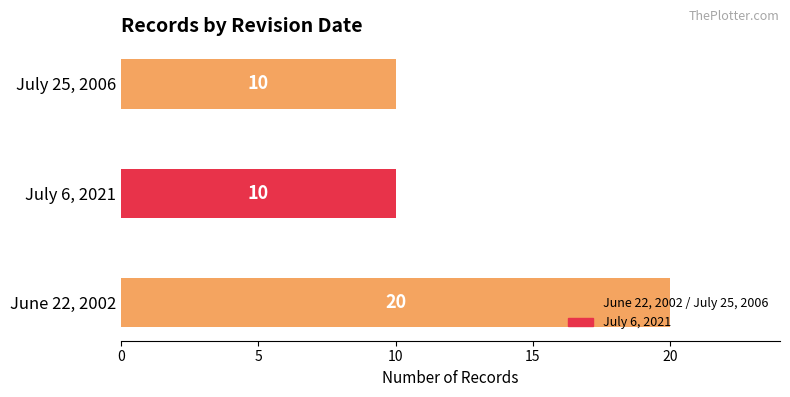

What is the average value?

13